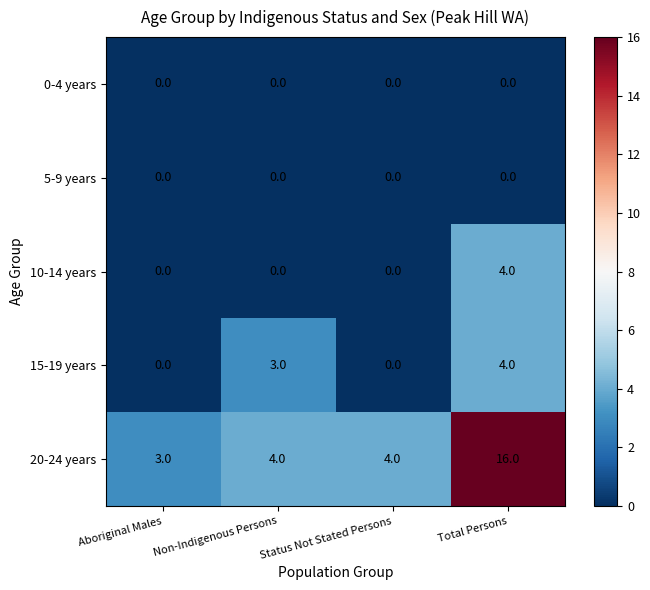

At which label is 15-19 years closest to 2?

Non-Indigenous Persons